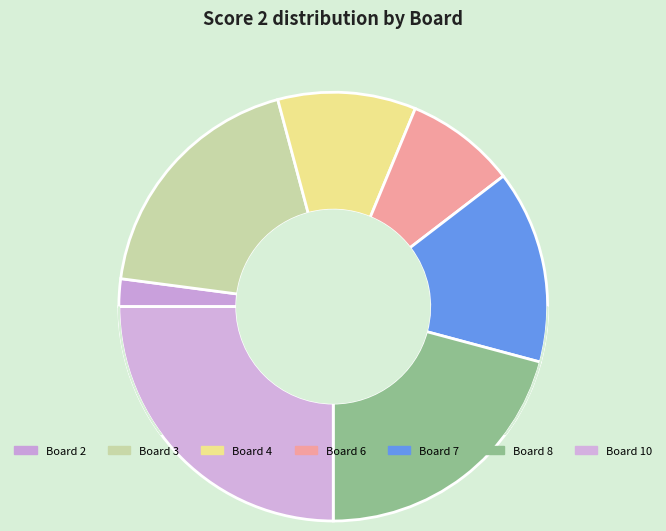

What percentage is the Board 10 slice, to the nearest percent?

25%